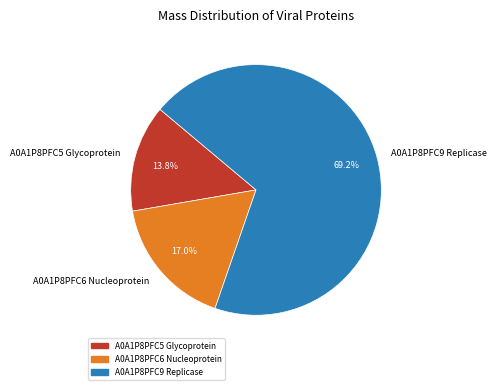

What percentage is the A0A1P8PFC6 Nucleoprotein slice, to the nearest percent?

17%